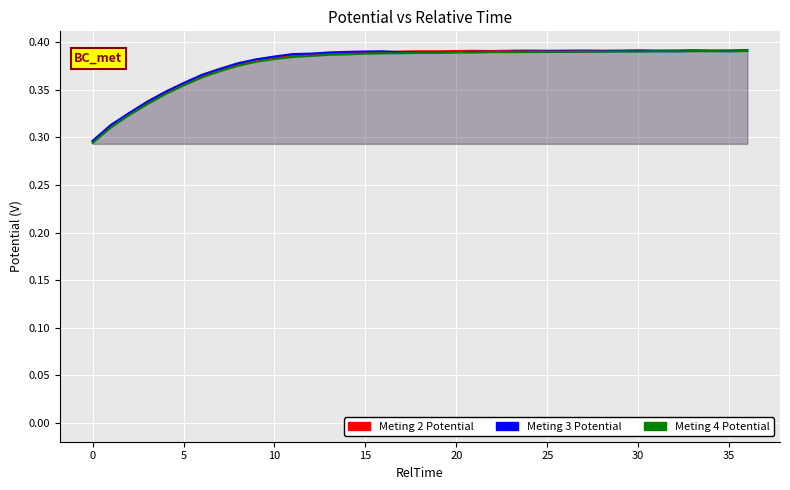

What is the greatest value displayed?

0.4